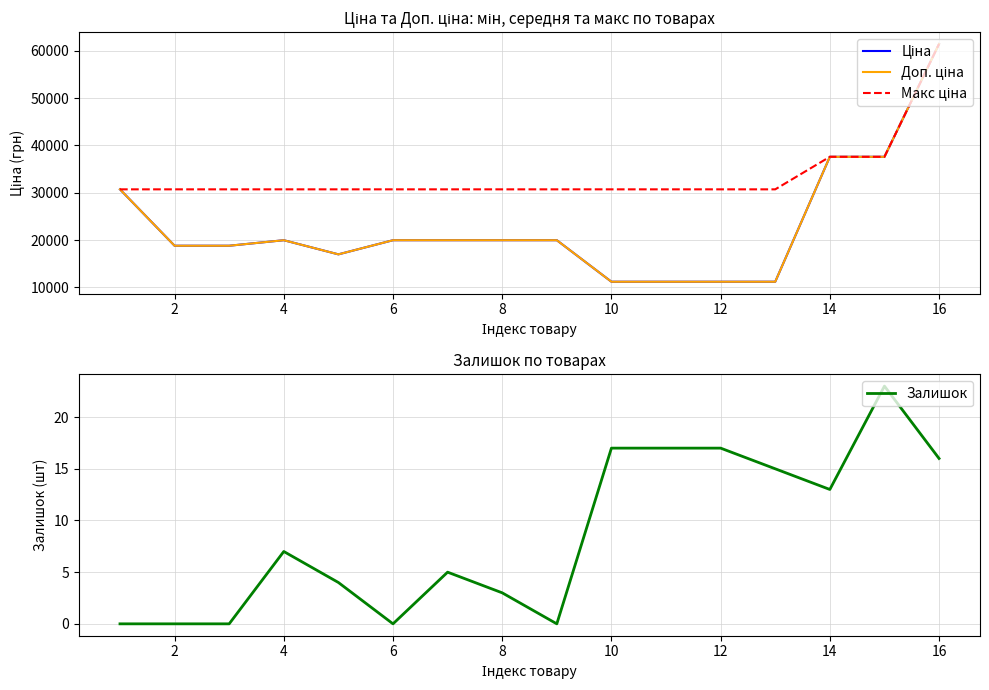

What are all the series names shown in the legend?

Ціна, Доп. ціна, Макс ціна, Залишок